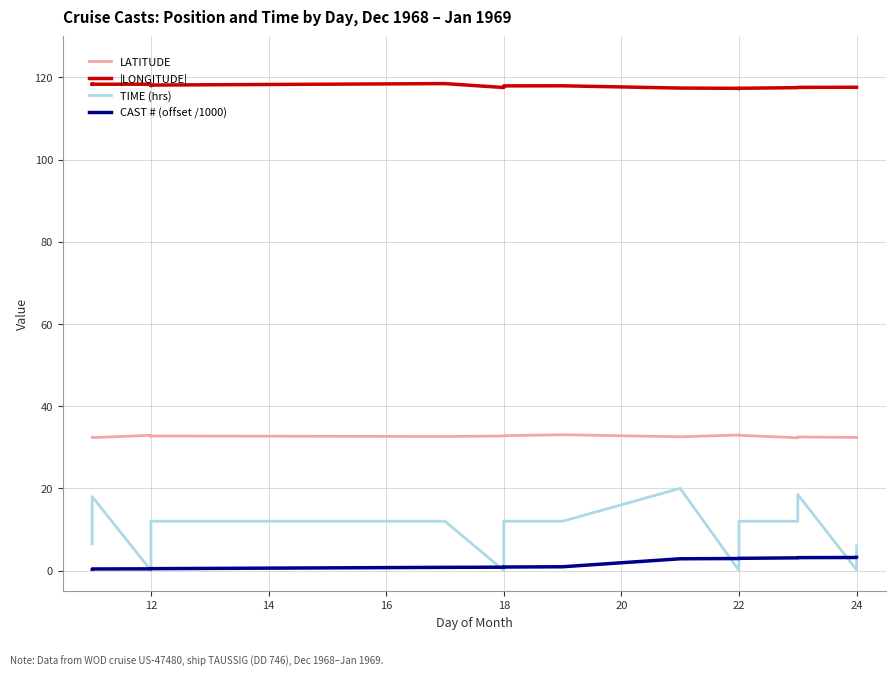

Which series has the largest total across all categories?

|LONGITUDE|